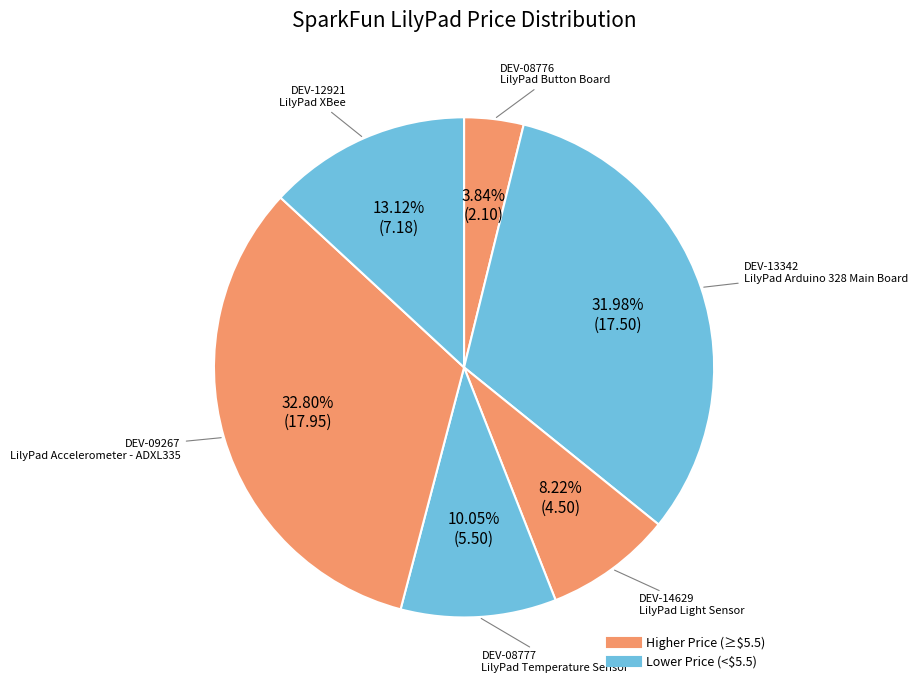

What is the largest slice in the pie chart?

DEV-09267